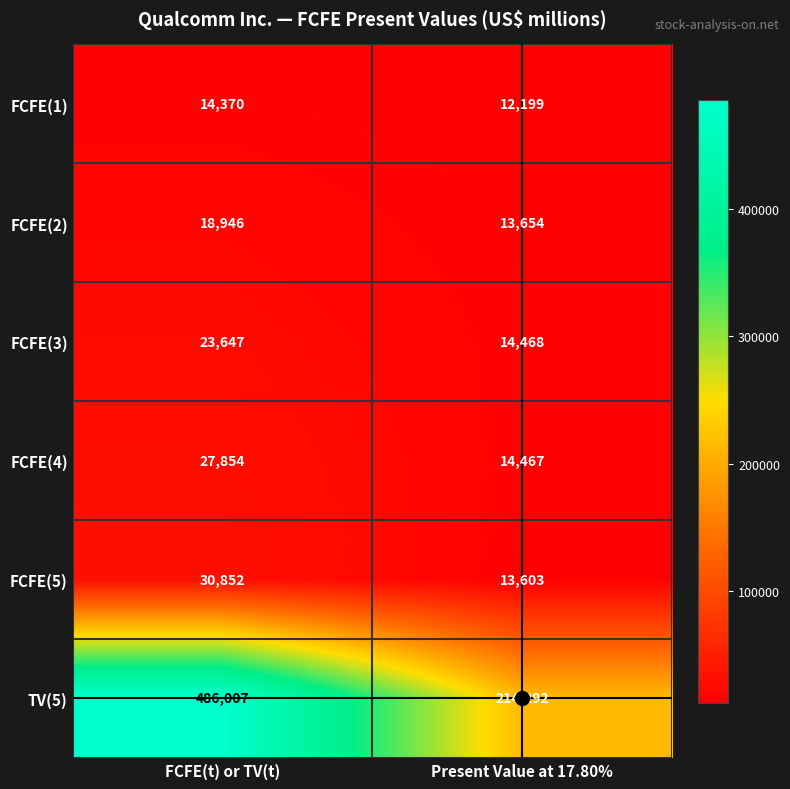

How many distinct data groups are displayed?

6